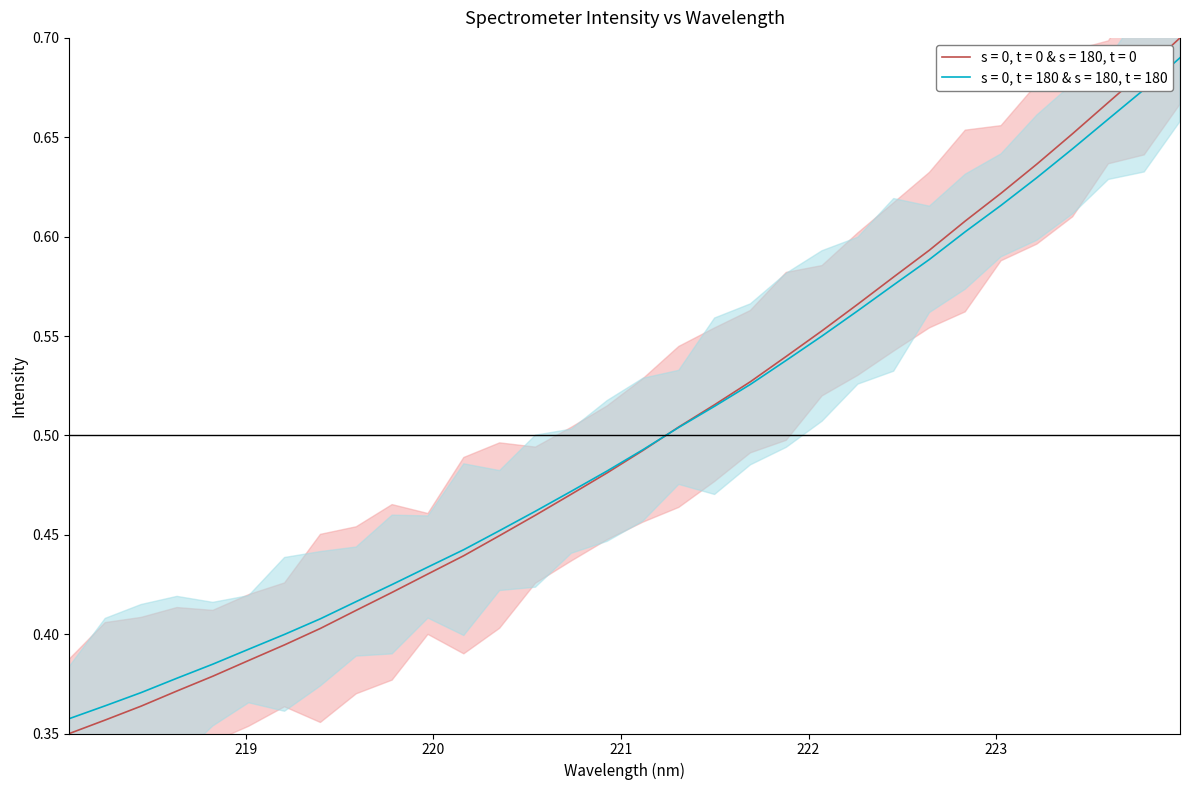

At which category does the chart reach its peak across all series?

223.9802